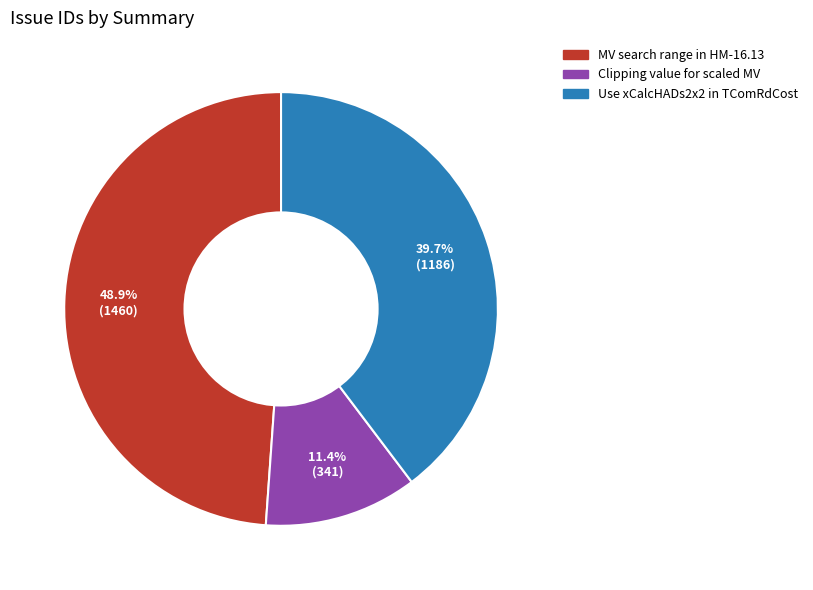

Does any single category account for the majority?

No